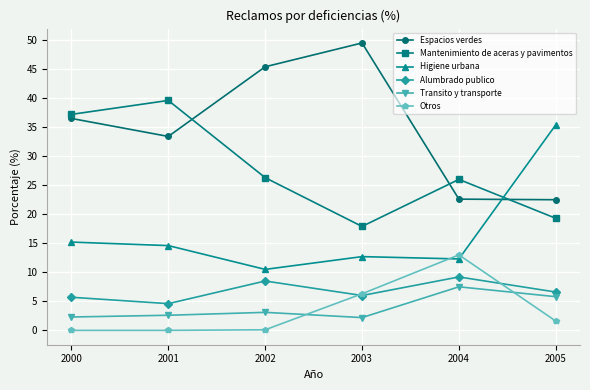

Which series has the largest total across all categories?

Espacios verdes